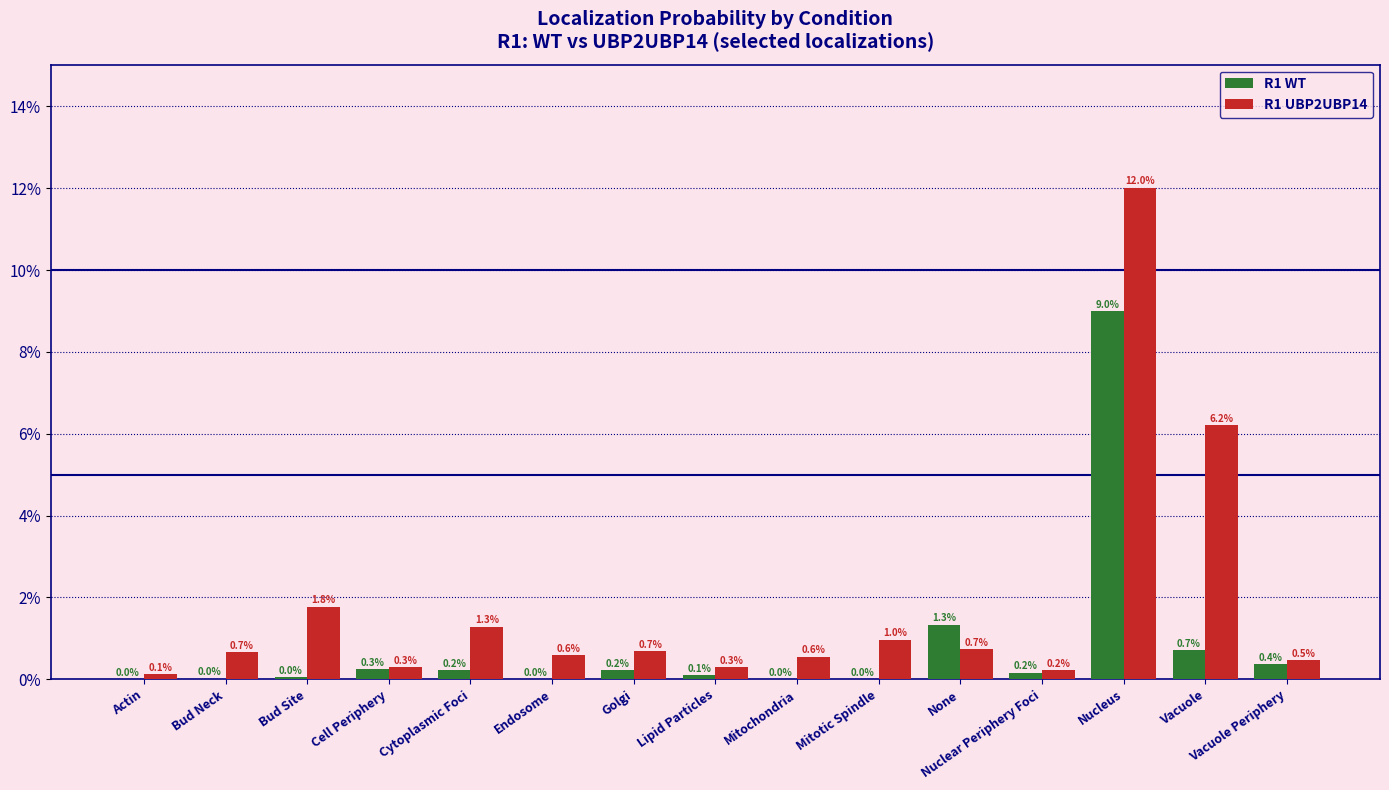

Are the bars horizontal?

No